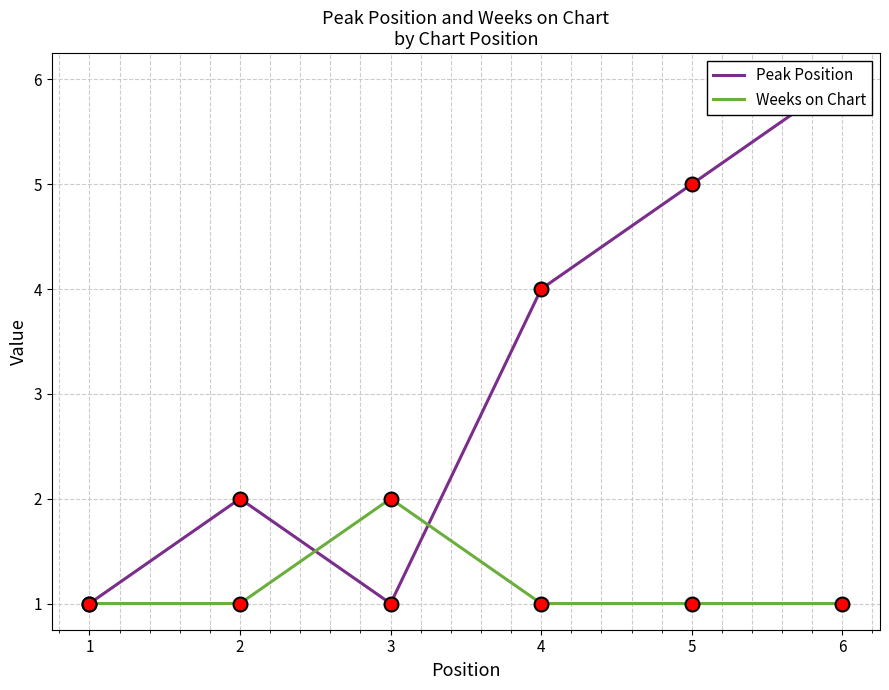

What is the value of the Peak Position point at the 6th from the left?

6